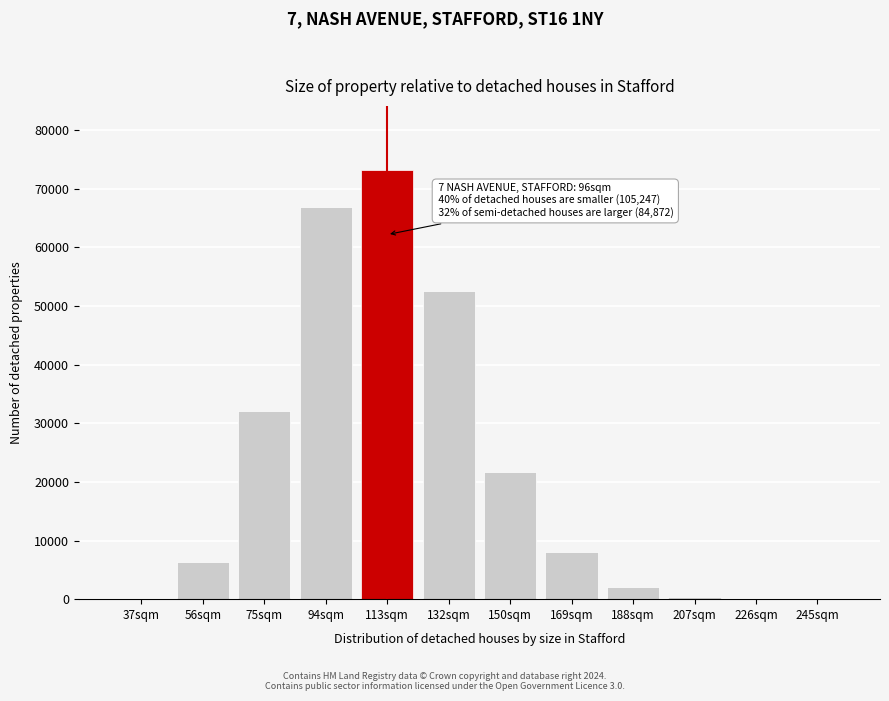

What is the sum of all values?

263236